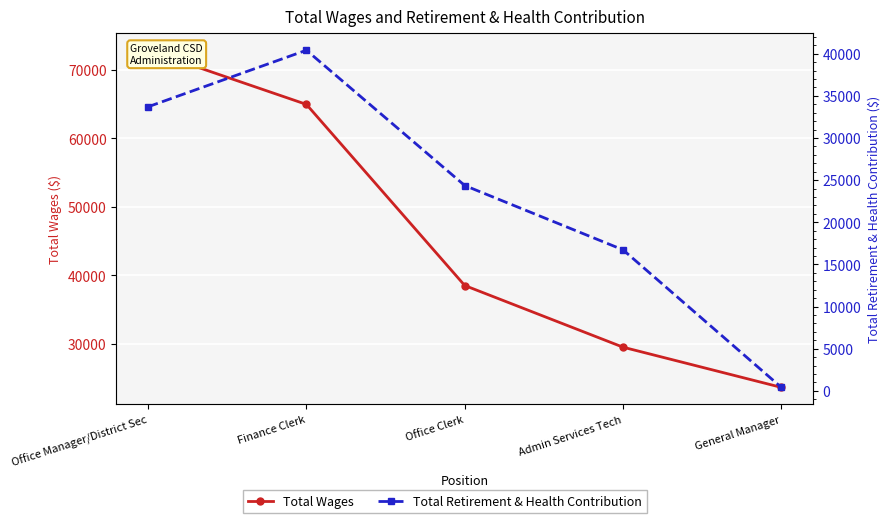

Reading left to right, what are all the values shown in this chart?

Total Wages: 72896	64977	38507	29491	23615
Total Retirement & Health Contribution: 33703	40413	24361	16728	407